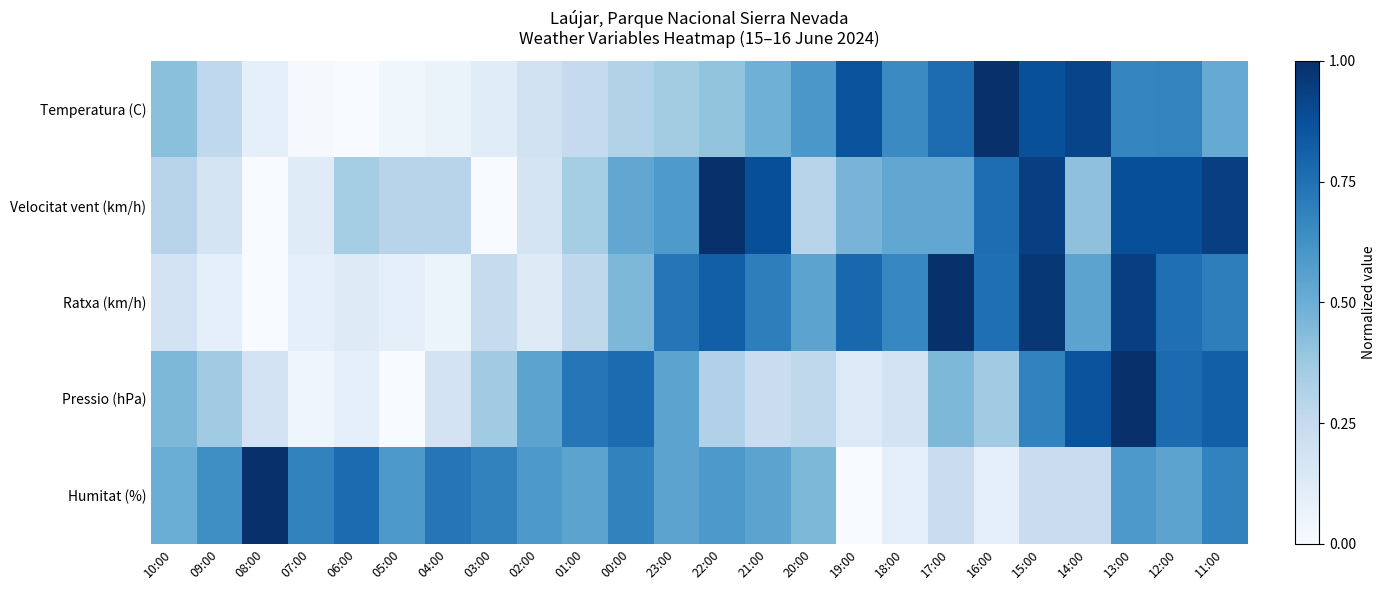

Reading left to right, extract all data points from this chart.

Temperatura (C): 10:00=0.4	09:00=0.3	08:00=0.1	07:00=0.0	06:00=0.0	05:00=0.0	04:00=0.1	03:00=0.1	02:00=0.2	01:00=0.3	00:00=0.3	23:00=0.4	22:00=0.4	21:00=0.5	20:00=0.6	19:00=0.9	18:00=0.7	17:00=0.8	16:00=1.0	15:00=0.9	14:00=0.9	13:00=0.7	12:00=0.7	11:00=0.5
Velocitat vent (km/h): 10:00=0.3	09:00=0.2	08:00=0.0	07:00=0.1	06:00=0.4	05:00=0.3	04:00=0.3	03:00=0.0	02:00=0.2	01:00=0.4	00:00=0.5	23:00=0.6	22:00=1.0	21:00=0.9	20:00=0.3	19:00=0.5	18:00=0.5	17:00=0.5	16:00=0.8	15:00=0.9	14:00=0.4	13:00=0.9	12:00=0.9	11:00=0.9
Ratxa (km/h): 10:00=0.2	09:00=0.1	08:00=0.0	07:00=0.1	06:00=0.1	05:00=0.1	04:00=0.1	03:00=0.2	02:00=0.1	01:00=0.3	00:00=0.5	23:00=0.7	22:00=0.8	21:00=0.7	20:00=0.5	19:00=0.8	18:00=0.7	17:00=1.0	16:00=0.8	15:00=1.0	14:00=0.5	13:00=0.9	12:00=0.8	11:00=0.7
Pressio (hPa): 10:00=0.5	09:00=0.4	08:00=0.2	07:00=0.0	06:00=0.1	05:00=0.0	04:00=0.2	03:00=0.4	02:00=0.5	01:00=0.7	00:00=0.8	23:00=0.5	22:00=0.3	21:00=0.2	20:00=0.3	19:00=0.1	18:00=0.2	17:00=0.5	16:00=0.4	15:00=0.7	14:00=0.9	13:00=1.0	12:00=0.8	11:00=0.8
Humitat (%): 10:00=0.5	09:00=0.6	08:00=1.0	07:00=0.7	06:00=0.8	05:00=0.6	04:00=0.7	03:00=0.7	02:00=0.6	01:00=0.5	00:00=0.7	23:00=0.5	22:00=0.6	21:00=0.5	20:00=0.5	19:00=0.0	18:00=0.1	17:00=0.2	16:00=0.1	15:00=0.2	14:00=0.2	13:00=0.6	12:00=0.5	11:00=0.7